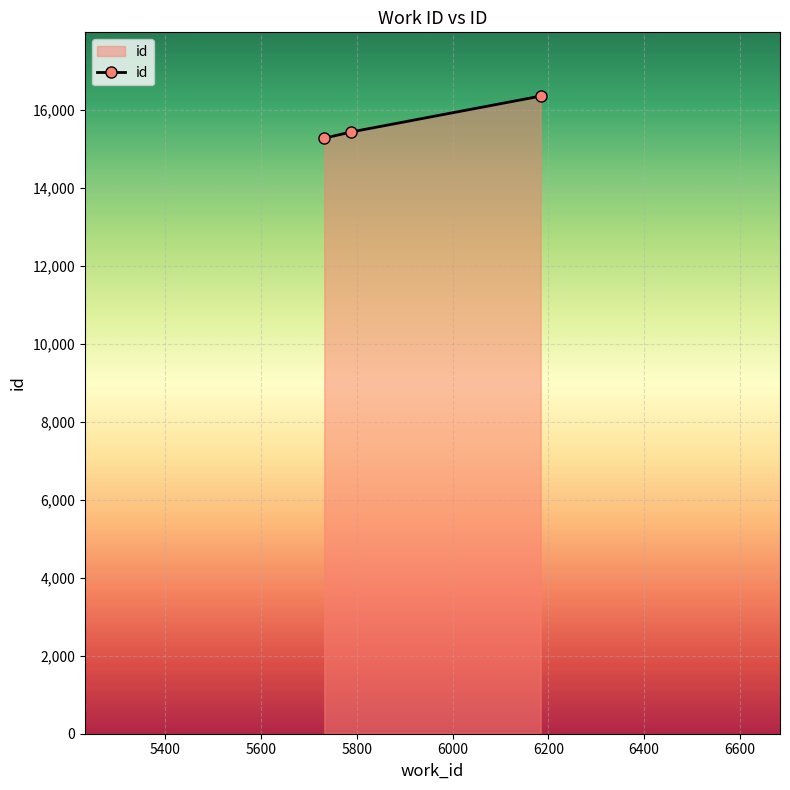

What is the difference between the maximum and minimum values?

1081